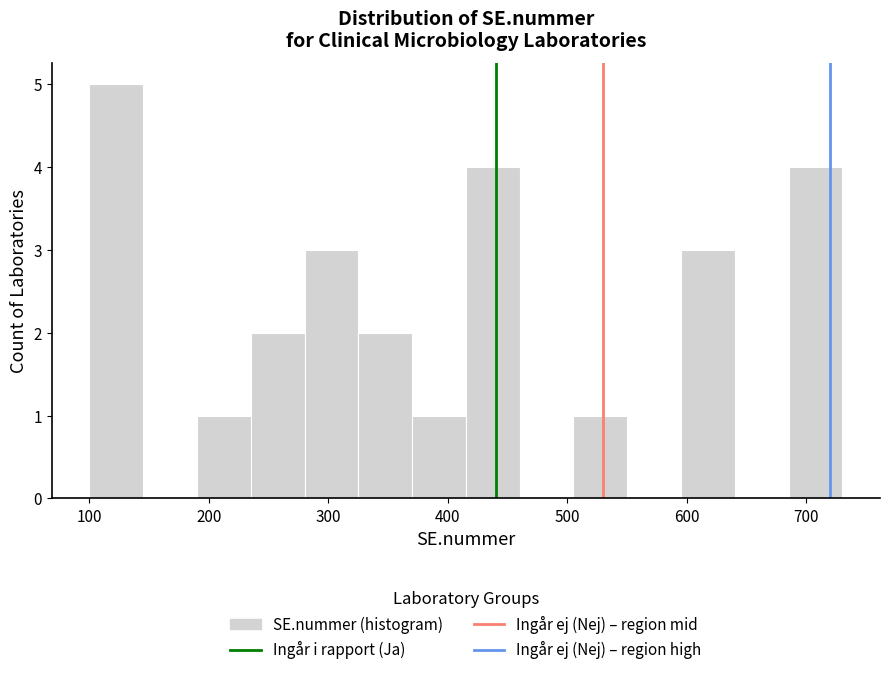

Reading left to right, transcribe this chart: for each bar, give the range it covers on the x-axis and its height. Neither the bar edges nor the heights are printed on the chart, so give them approximately, as read against the axes.

100 to 145: 5
145 to 190: 0
190 to 235: 1
235 to 280: 2
280 to 325: 3
325 to 370: 2
370 to 415: 1
415 to 460: 4
460 to 505: 0
505 to 550: 1
550 to 595: 0
595 to 640: 3
640 to 685: 0
685 to 730: 4